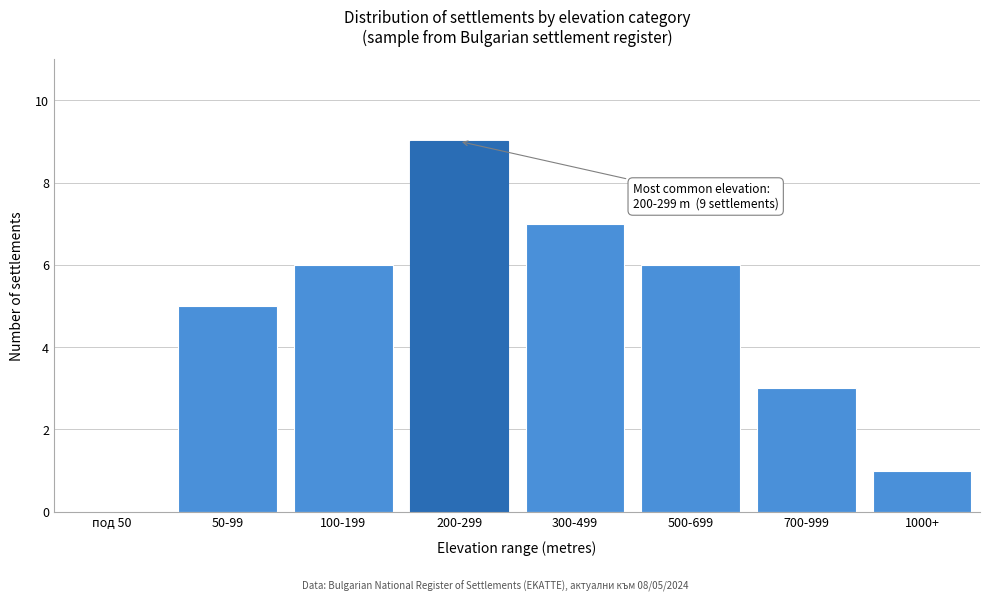

Reading right to left, extract all data points from this chart.

1000+=1	700-999=3	500-699=6	300-499=7	200-299=9	100-199=6	50-99=5	под 50=0